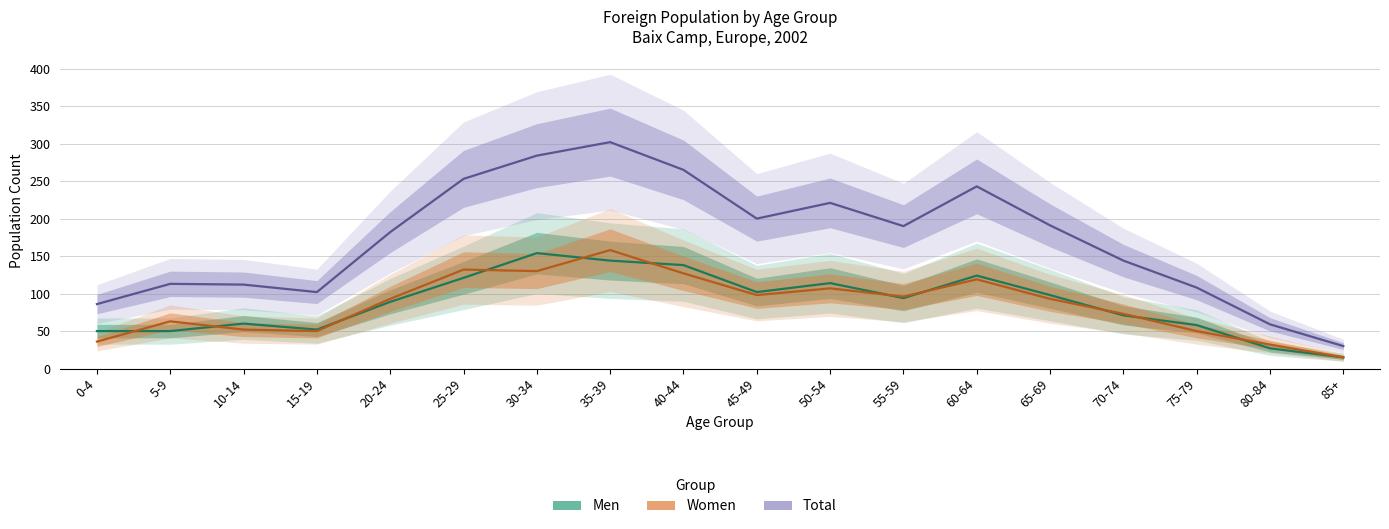

Reading left to right, extract all data points from this chart.

Men: 0-4=50	5-9=50	10-14=60	15-19=52	20-24=89	25-29=121	30-34=154	35-39=144	40-44=138	45-49=102	50-54=114	55-59=94	60-64=124	65-69=98	70-74=71	75-79=58	80-84=27	85+=15
Women: 0-4=36	5-9=63	10-14=52	15-19=50	20-24=93	25-29=132	30-34=130	35-39=158	40-44=127	45-49=98	50-54=107	55-59=96	60-64=119	65-69=93	70-74=73	75-79=50	80-84=32	85+=15
Total: 0-4=86	5-9=113	10-14=112	15-19=102	20-24=182	25-29=253	30-34=284	35-39=302	40-44=265	45-49=200	50-54=221	55-59=190	60-64=243	65-69=191	70-74=144	75-79=108	80-84=59	85+=30